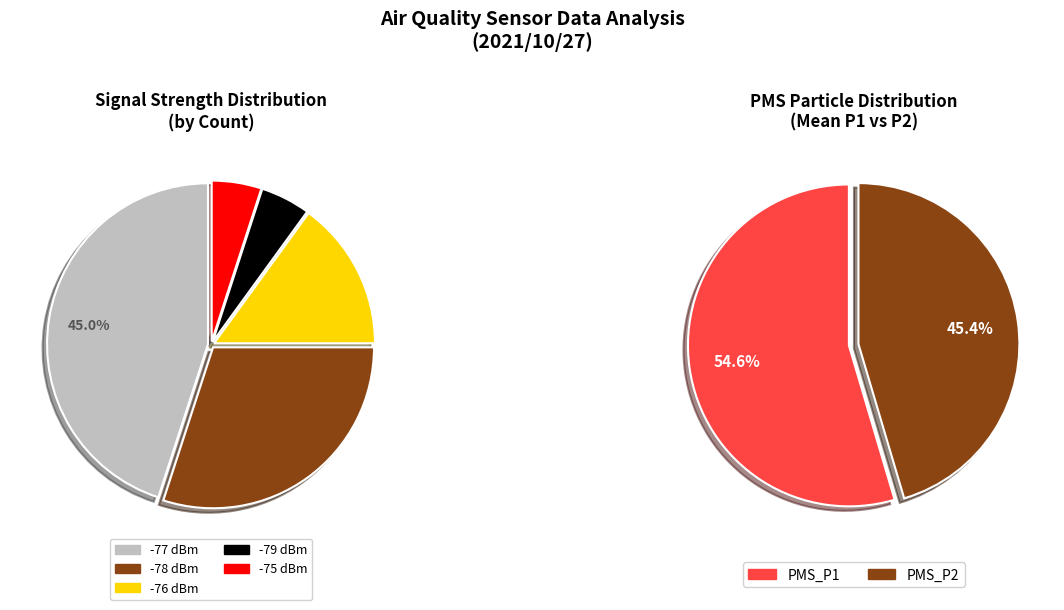

Which series has the largest range (max minus min)?

PMS_P1